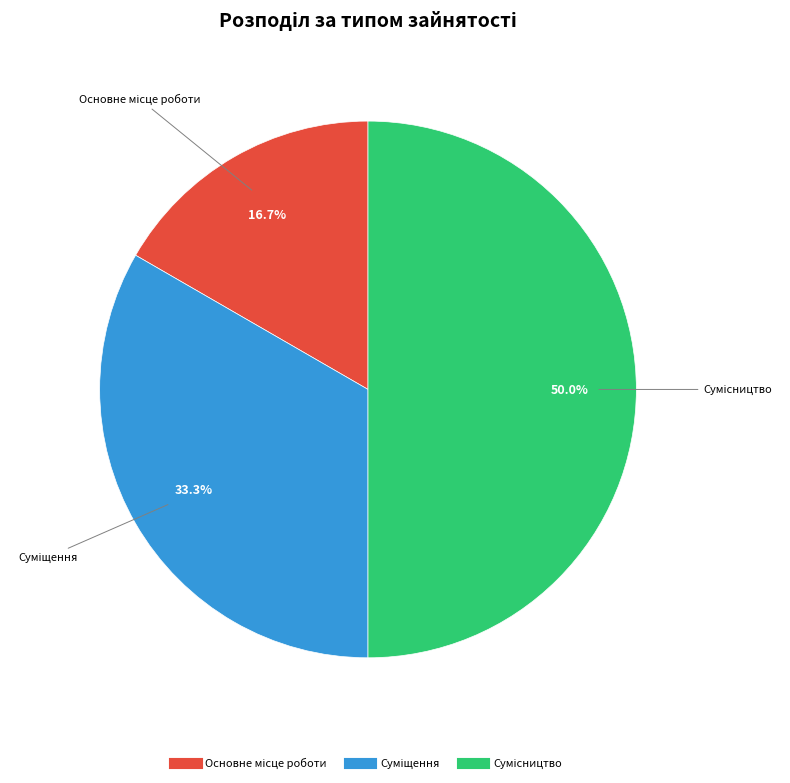

Do Основне місце роботи and Сумісництво together represent more than half of the pie?

Yes